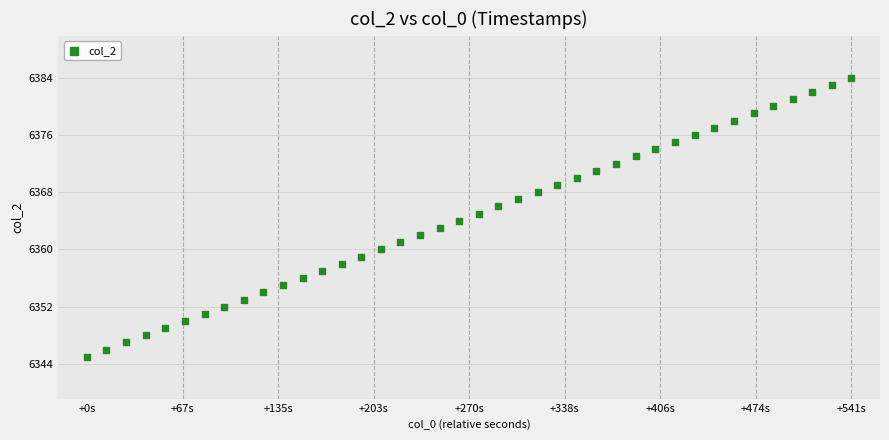

What is the range of Y values (max minus min)?

39